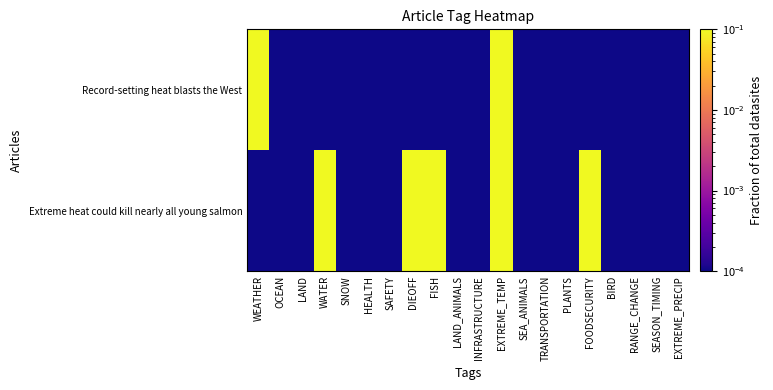

At how many categories does at least one series exceed 0?

20